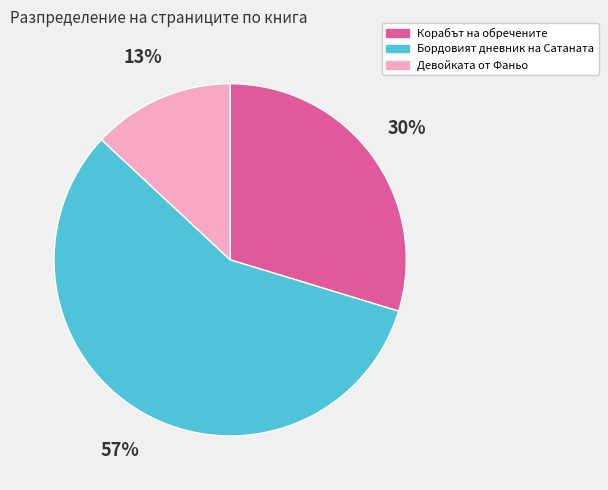

How many segments does this pie chart have?

3